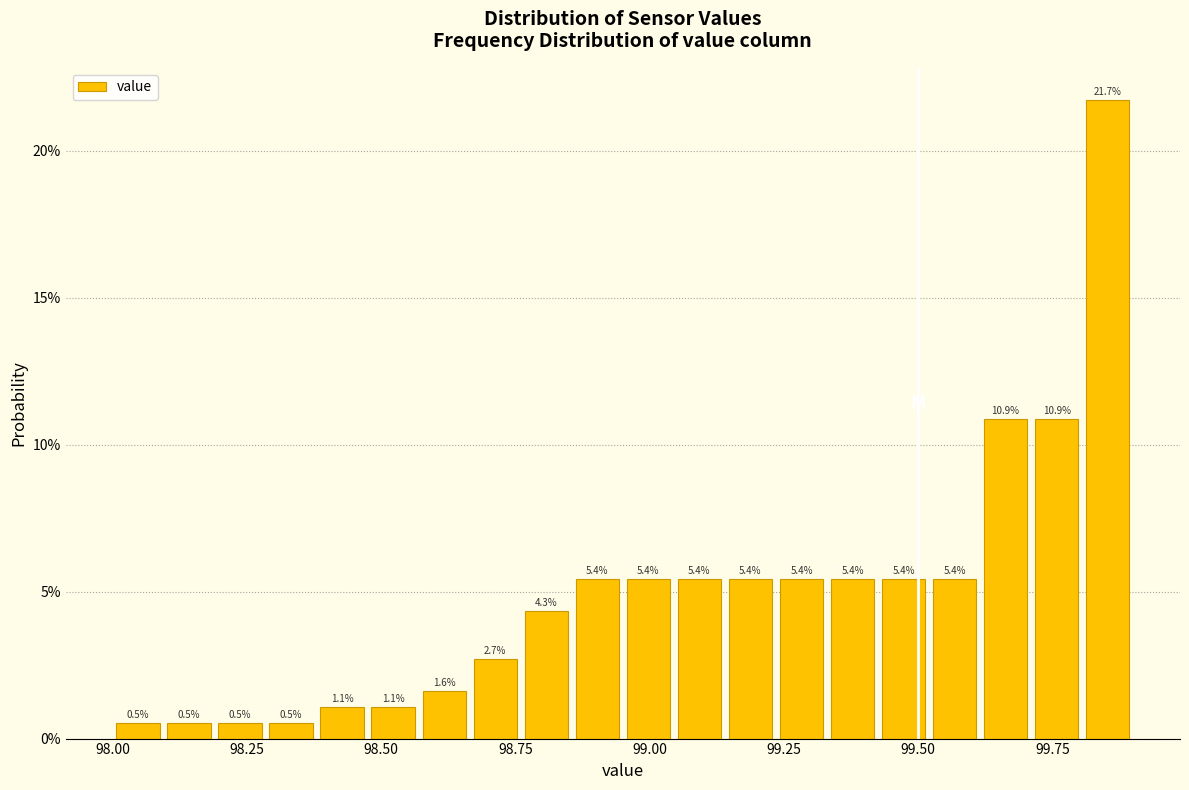

Around what value on the x-axis is the tallest bar? Give the approximate position of its centre, as read against the axis.

99.85